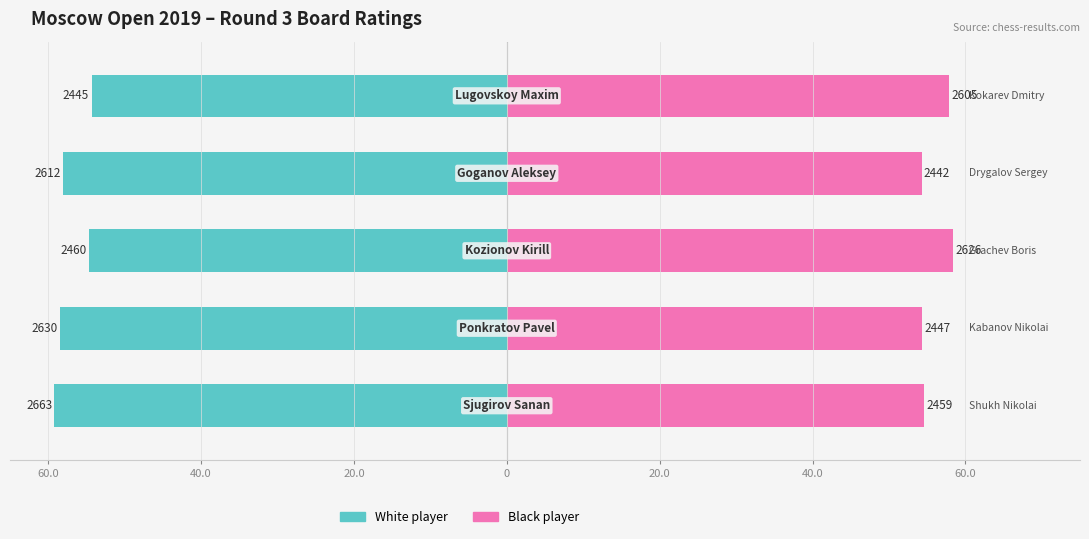

What are all the series names shown in the legend?

White player, Black player